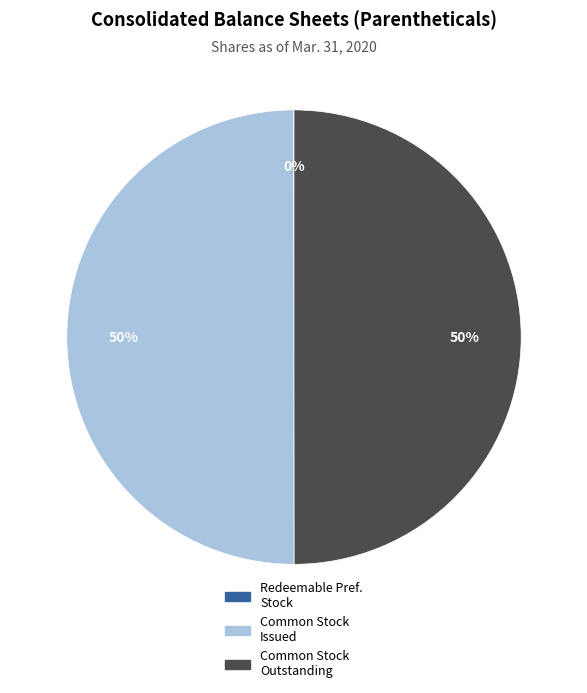

To the nearest percent, what is the average slice percentage?

33%